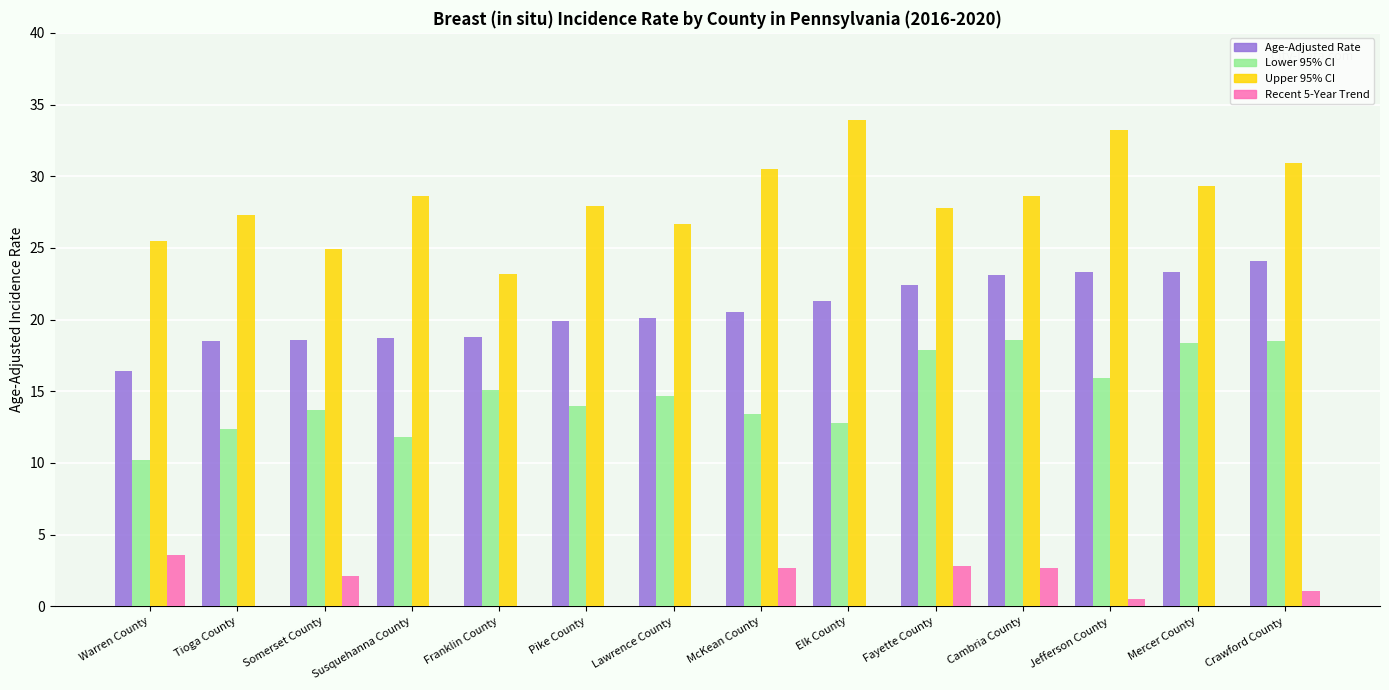

How many data points does each series have?

14